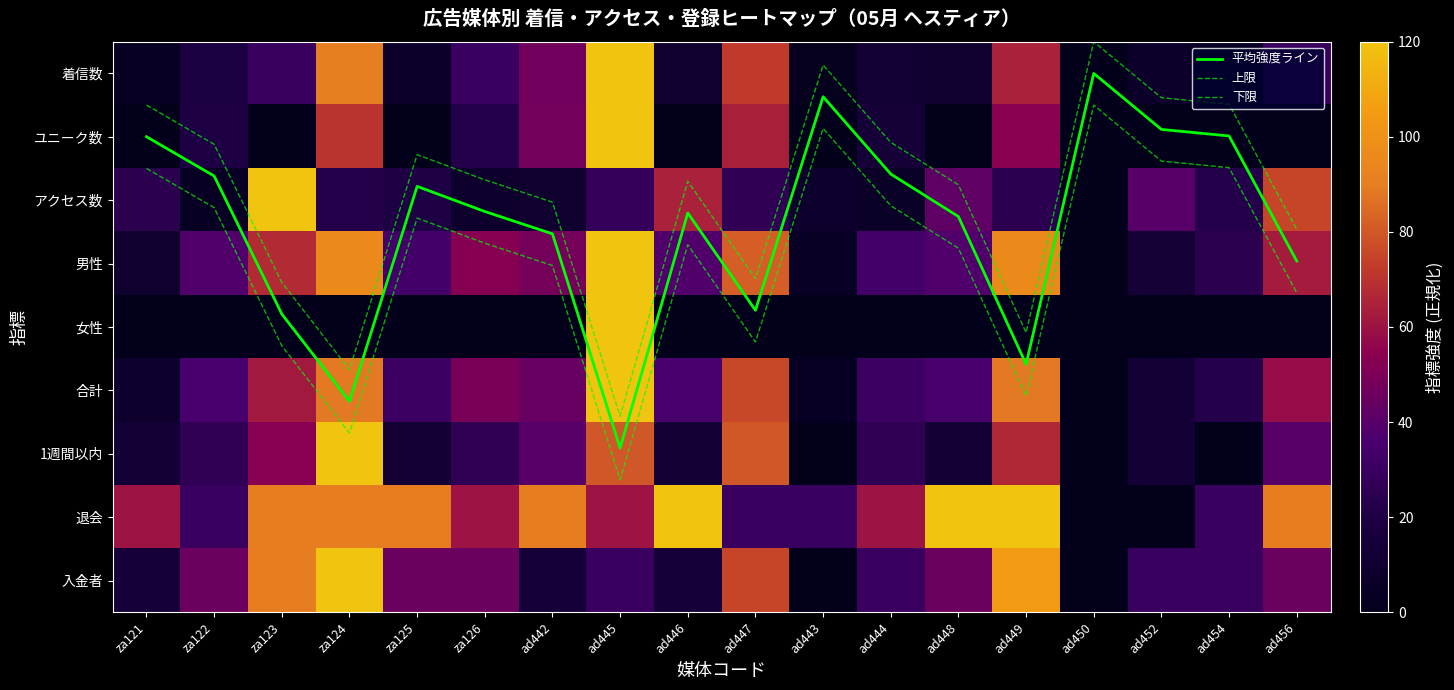

True or false: 1週間以内 has a value of 80.0 at ad447.

True